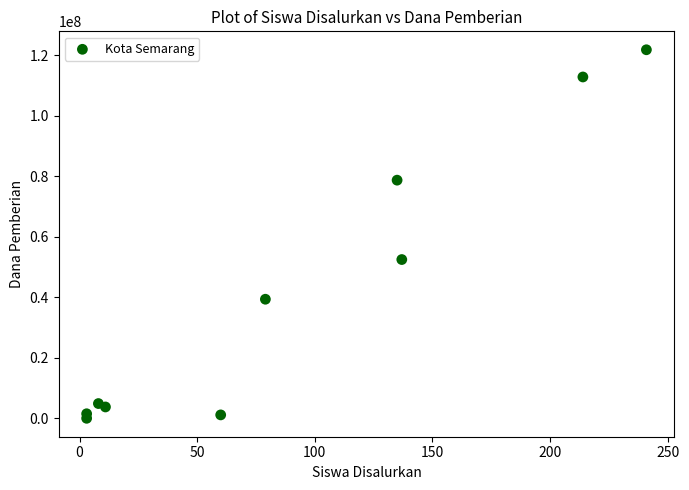

What Y value in the scatter plot is closest to 60937500?

52500000